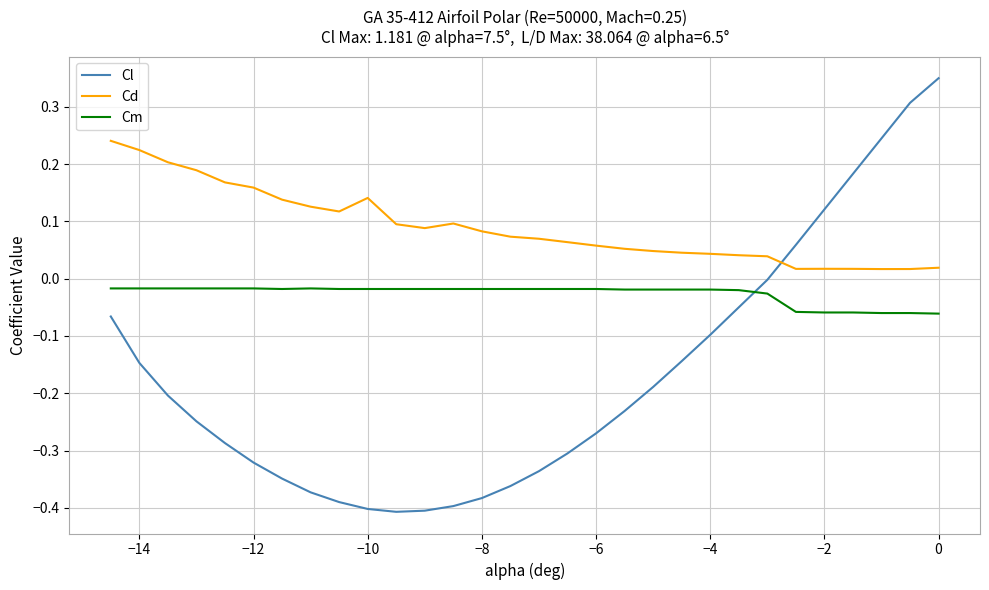

What is the sum of all Cl values?

-5.1